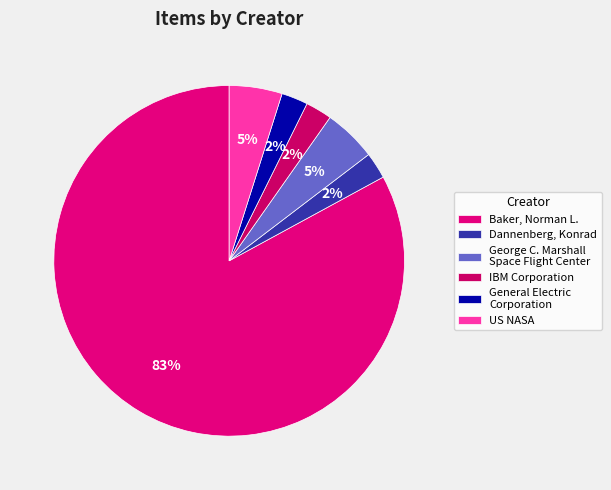

Count the number of slices in the pie.

6